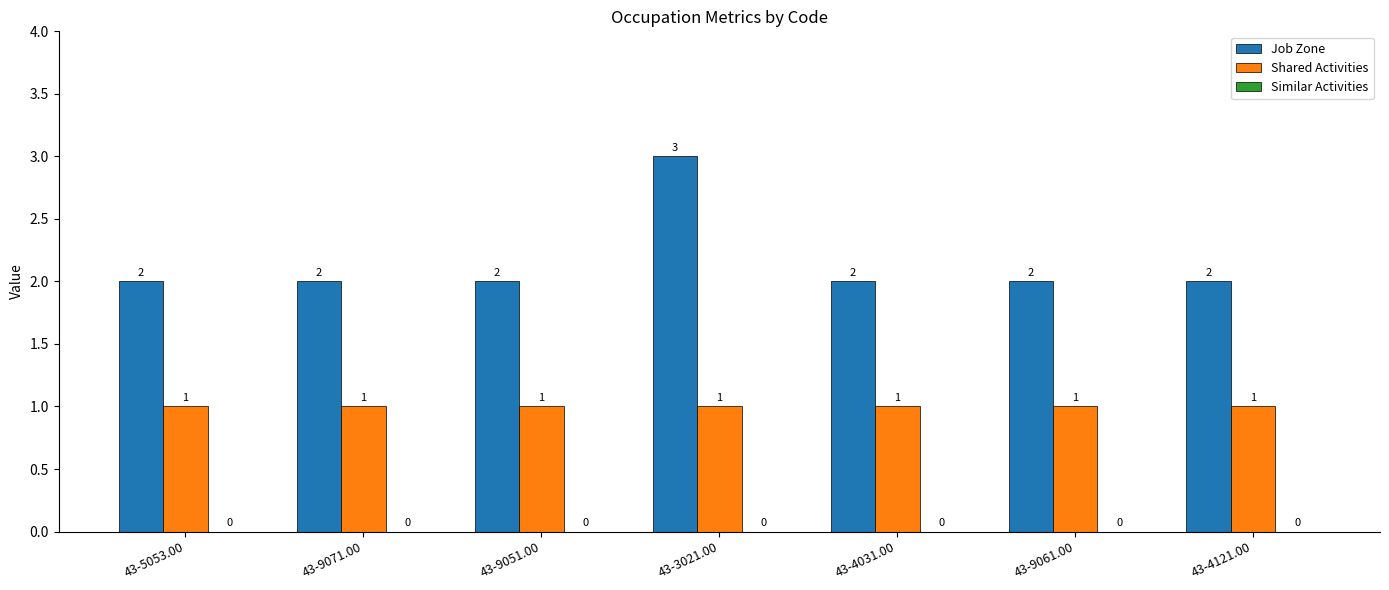

How many values in the Job Zone series exceed 2?

1